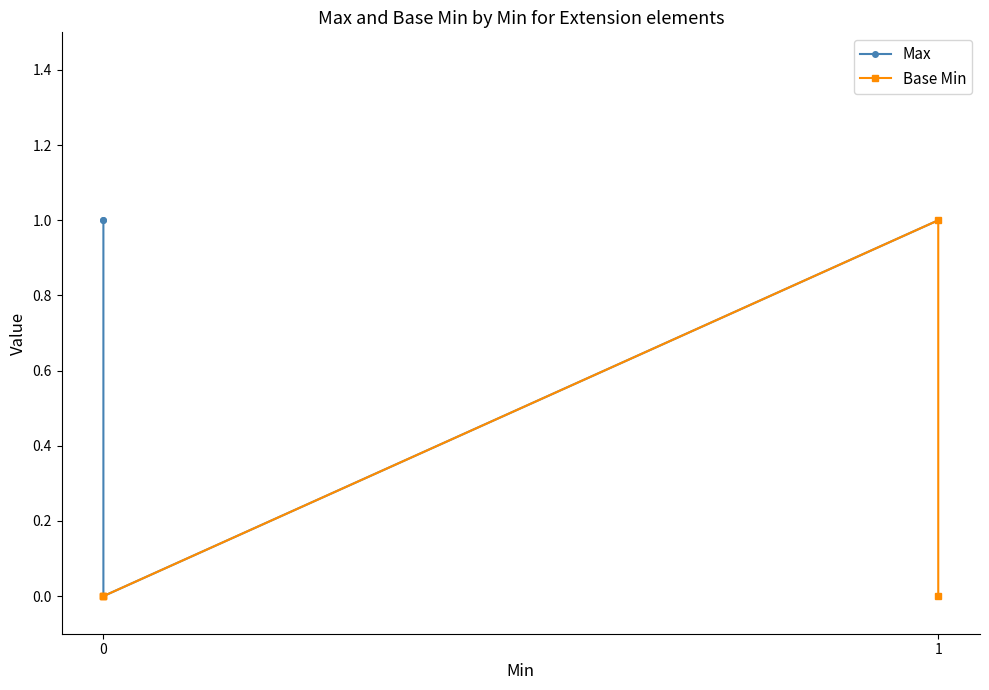

True or false: Base Min and Max cross at least once.

False